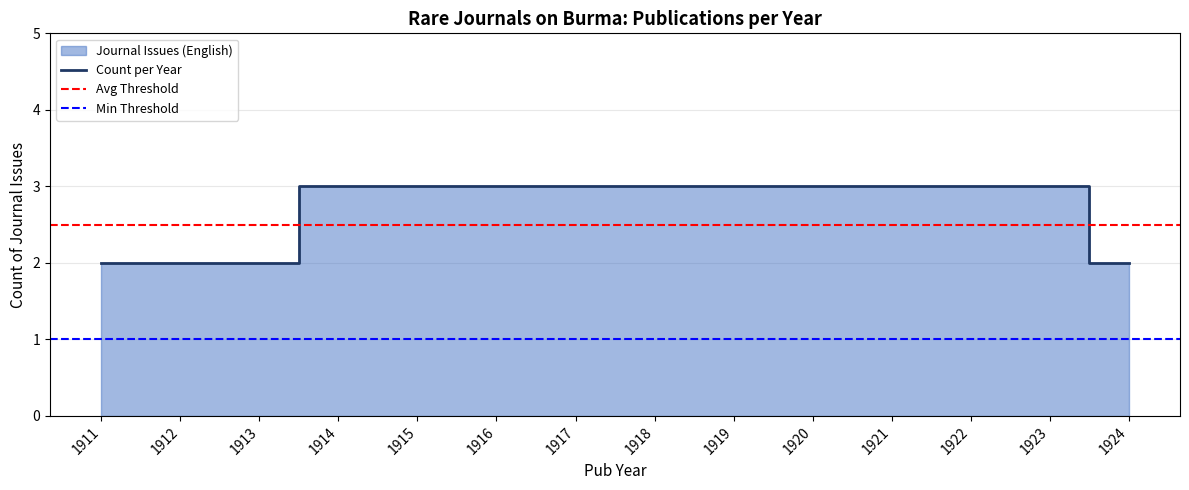

What is the average value?

3